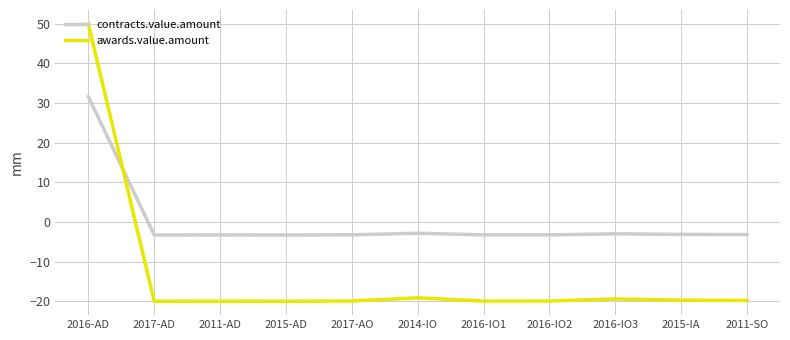

The awards.value.amount series shows -20.0 at 2016-IO1. True or false?

True